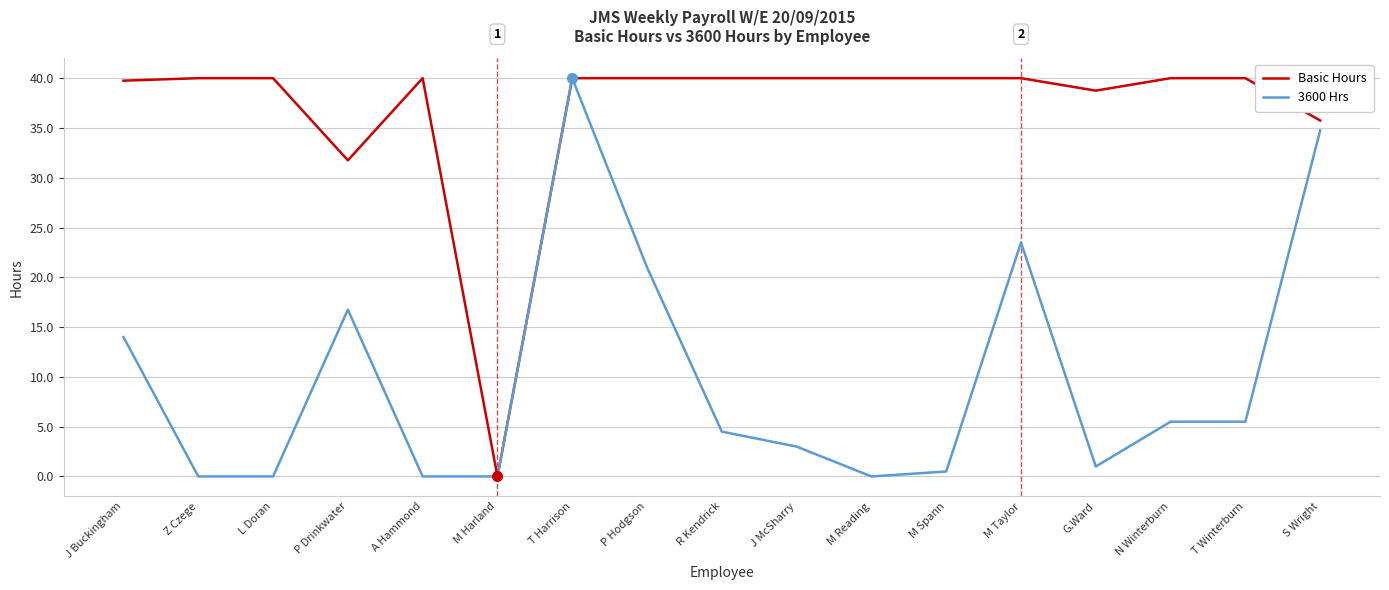

Reading left to right, list all the values displayed in this chart.

Basic Hours: 39.8	40.0	40.0	31.8	40.0	0.0	40.0	40.0	40.0	40.0	40.0	40.0	40.0	38.8	40.0	40.0	35.8
3600 Hrs: 14.0	0.0	0.0	16.8	0.0	0.0	40.0	21.0	4.5	3.0	0.0	0.5	23.5	1.0	5.5	5.5	34.8